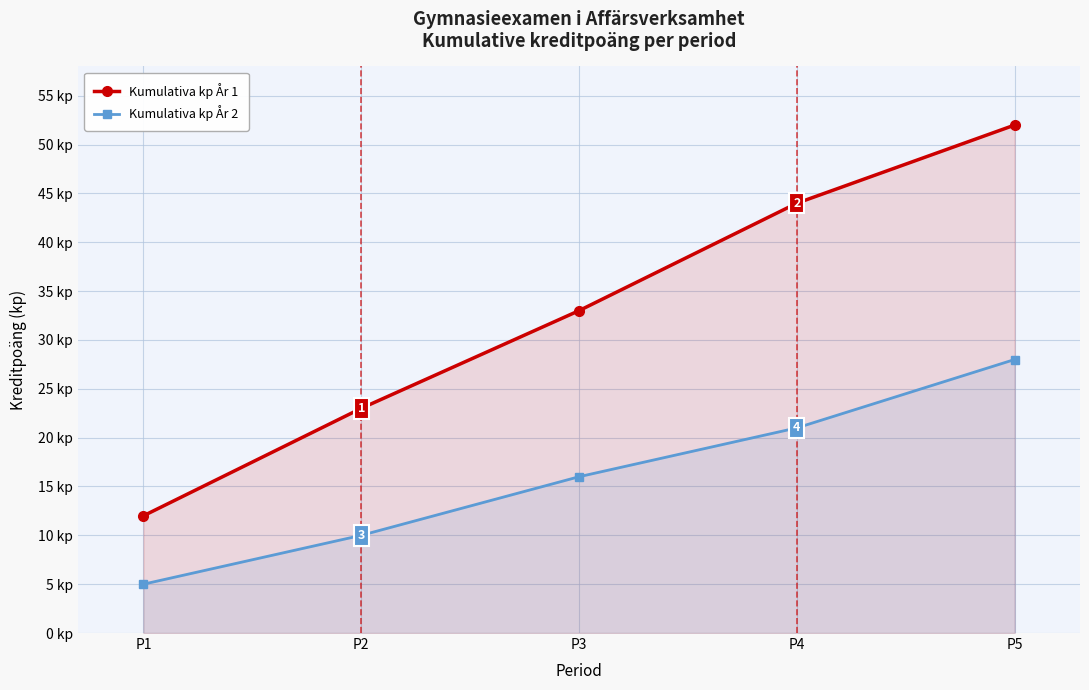

Which series changed the most between P1 and P5?

Kumulativa kp År 1